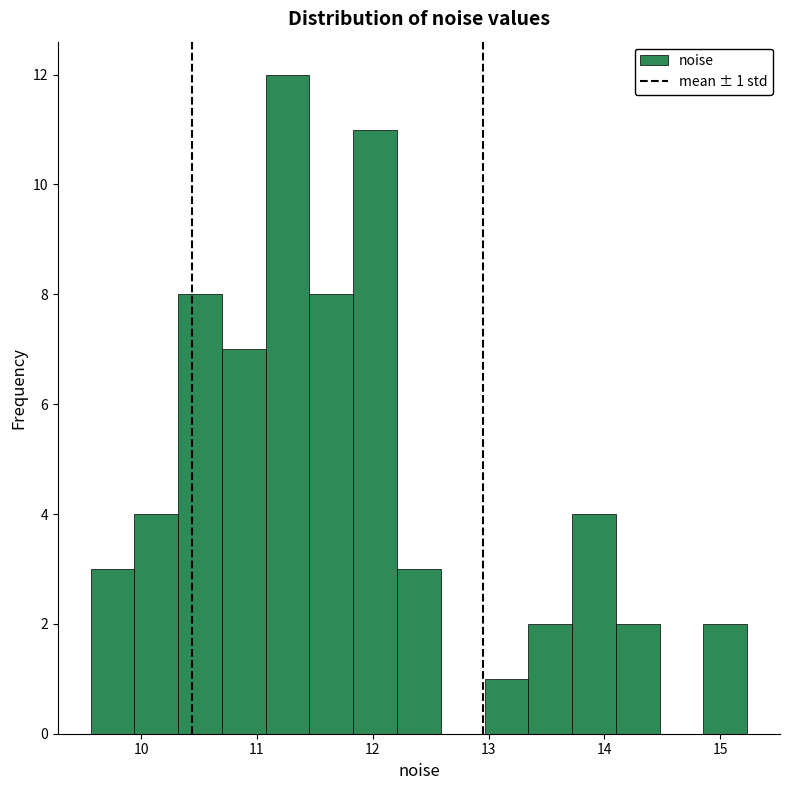

Around what value on the x-axis is the tallest bar? Give the approximate position of its centre, as read against the axis.

11.3